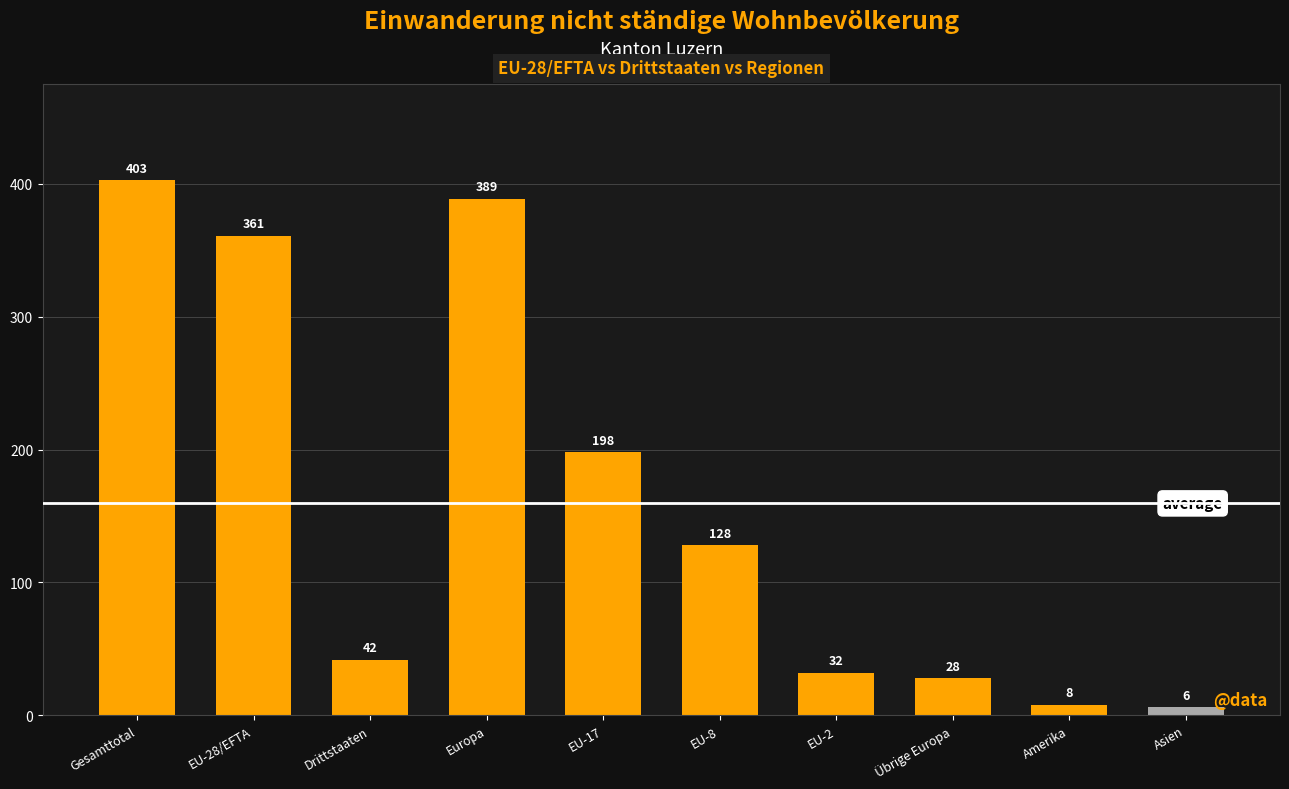

Which category has the highest value across all series?

Gesamttotal